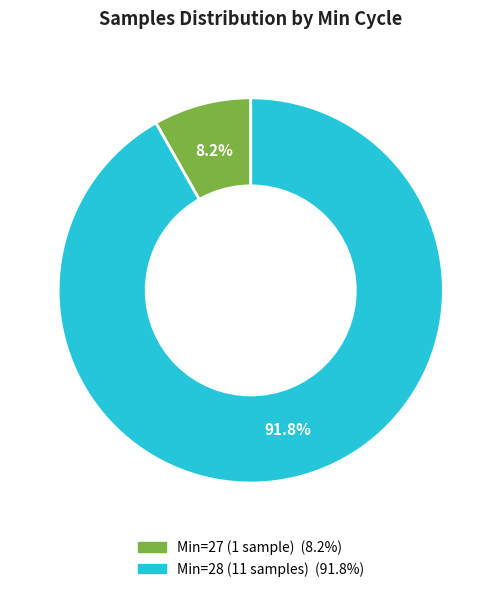

How many slices are in this pie chart?

2